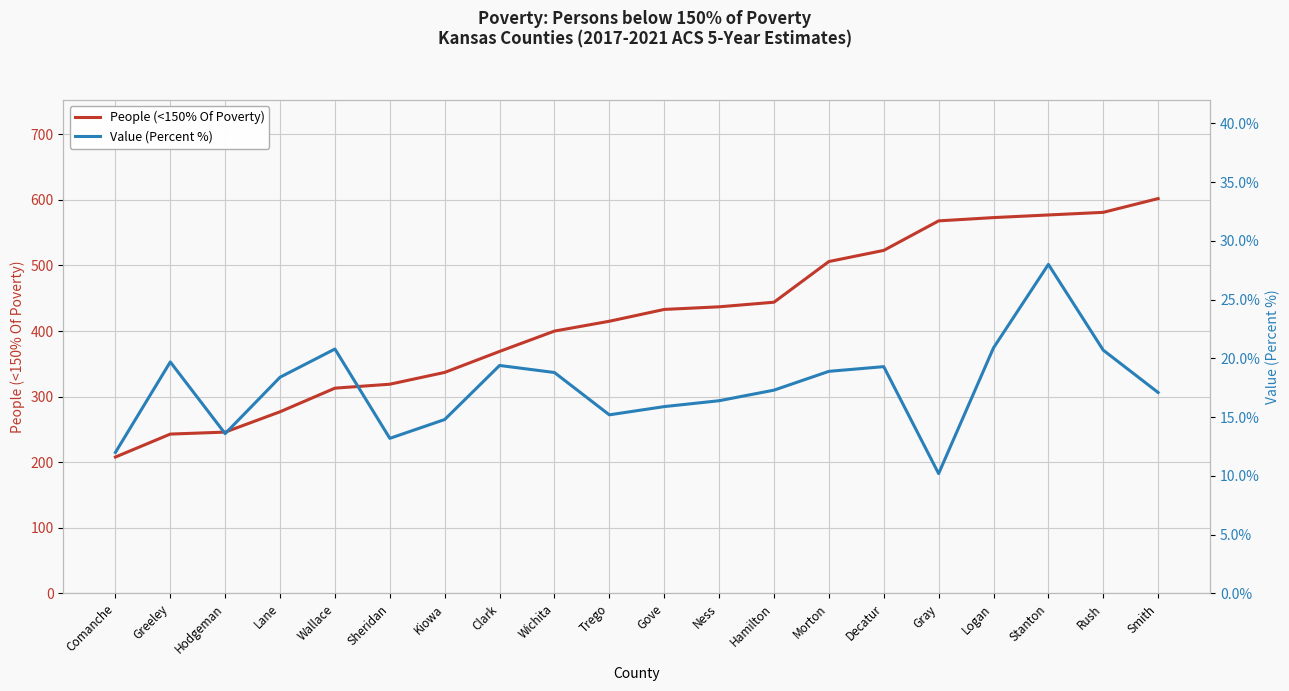

Is the value of People (<150% Of Poverty) at Trego greater than the value of Value (Percent %) at Gray?

Yes